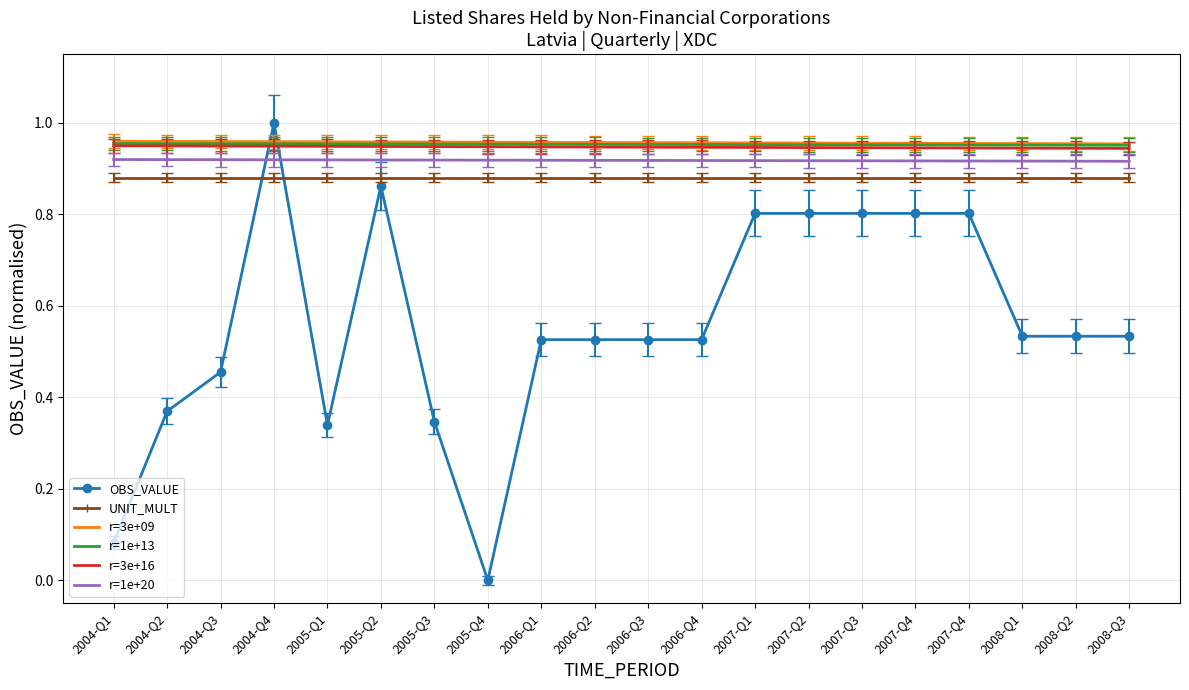

What are all the series names shown in the legend?

OBS_VALUE, UNIT_MULT, r=3e+09, r=1e+13, r=3e+16, r=1e+20